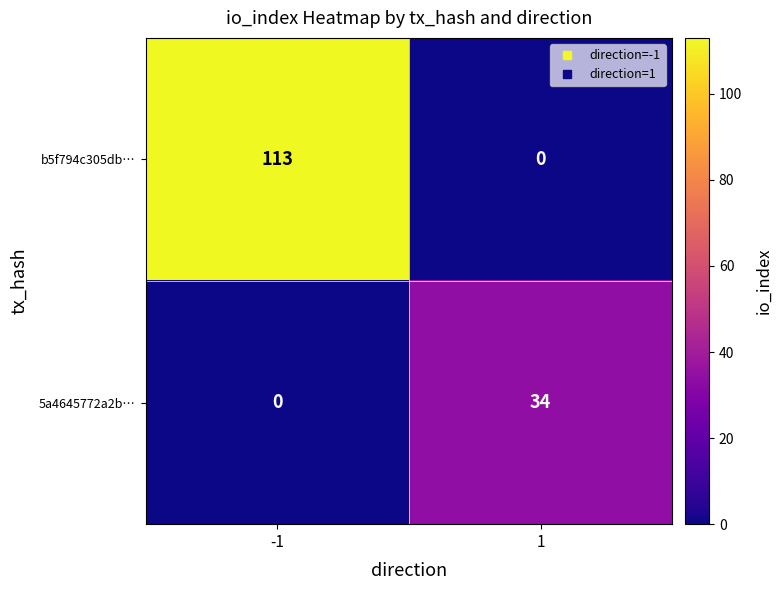

What is the difference between the highest and lowest values at -1?

113